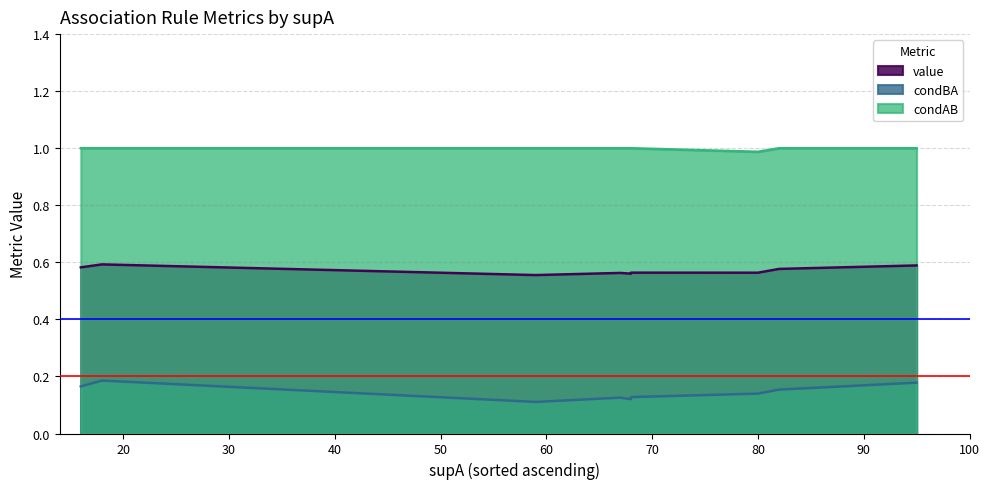

True or false: condAB has more than 0 points higher than both neighbors.

False